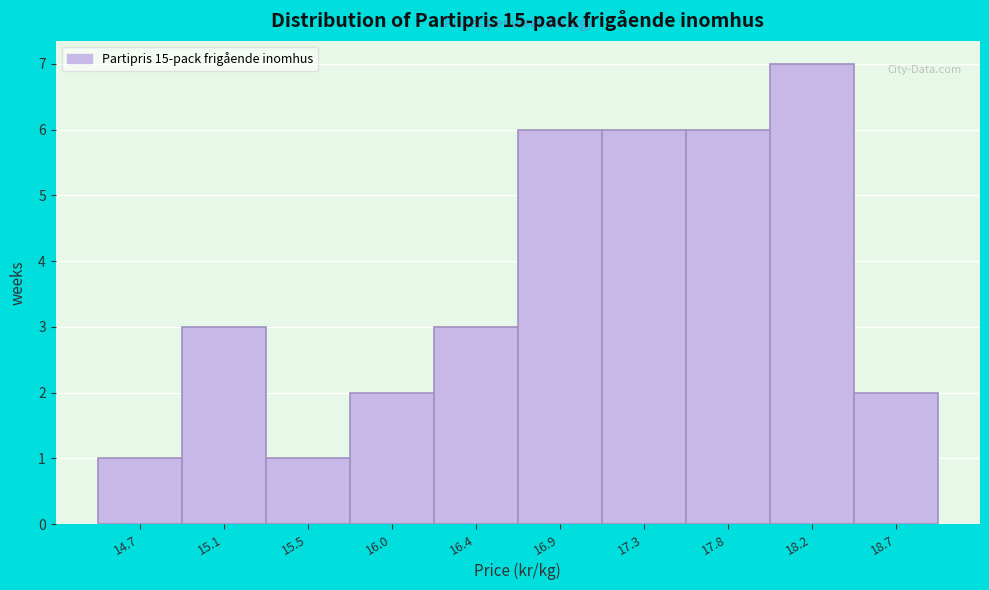

Reading right to left, transcribe all the data shown in this chart.

18.7=2	18.2=7	17.8=6	17.3=6	16.9=6	16.4=3	16.0=2	15.5=1	15.1=3	14.7=1